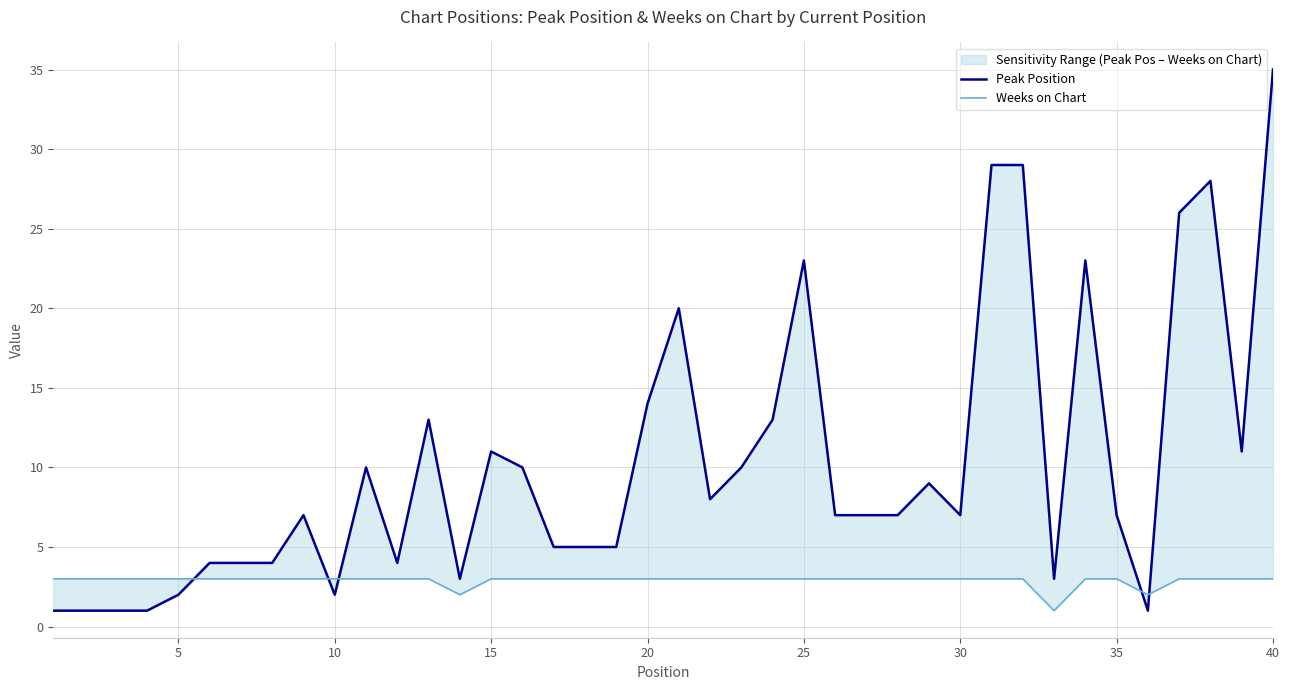

Does the chart display data point markers on the line(s)?

No